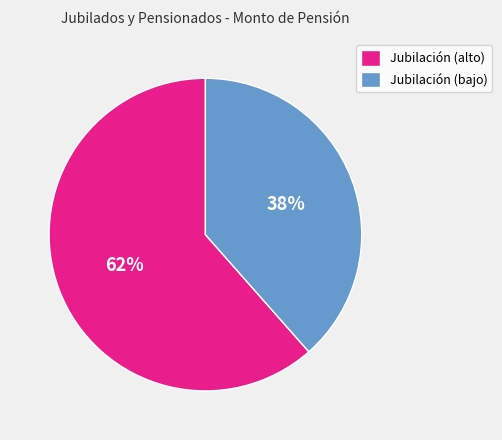

Which category has the biggest portion of the pie?

Jubilación (alto)